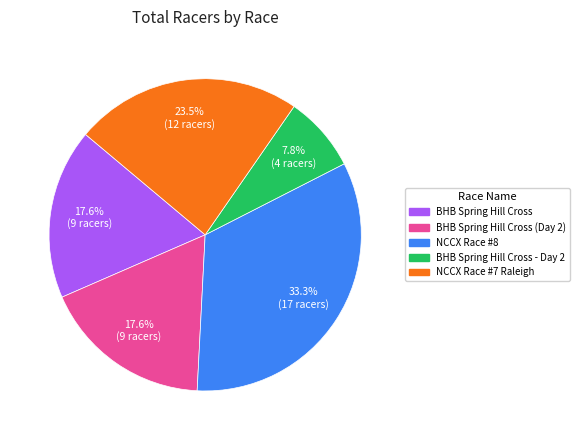

Is there any slice that represents more than half of the pie?

No